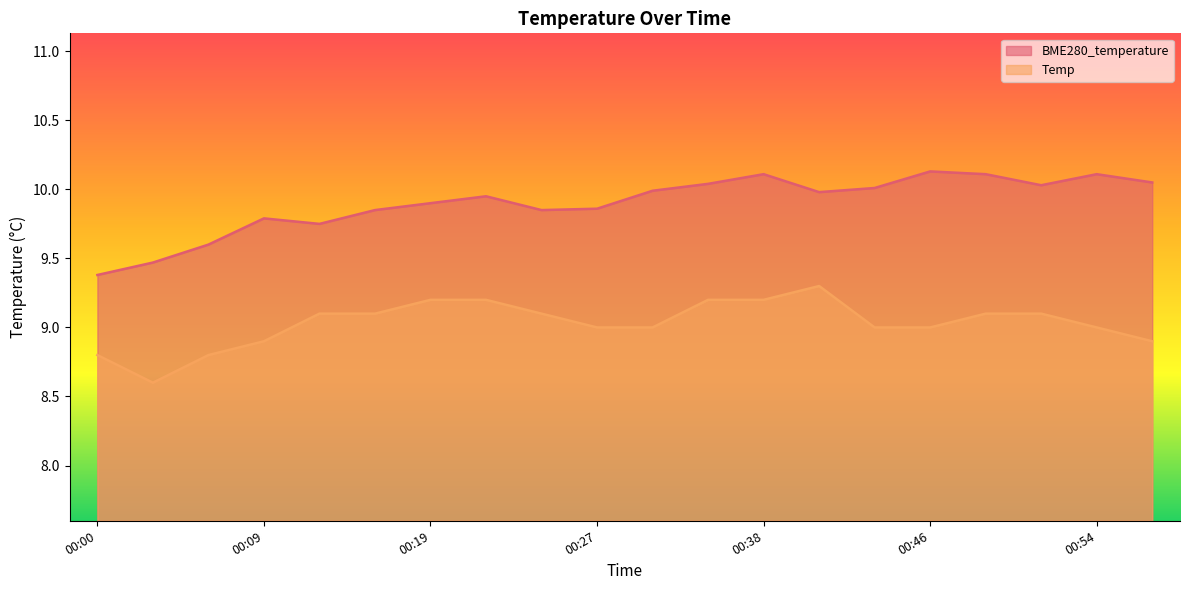

What is the value of the BME280_temperature point at the 7th from the left?

9.9